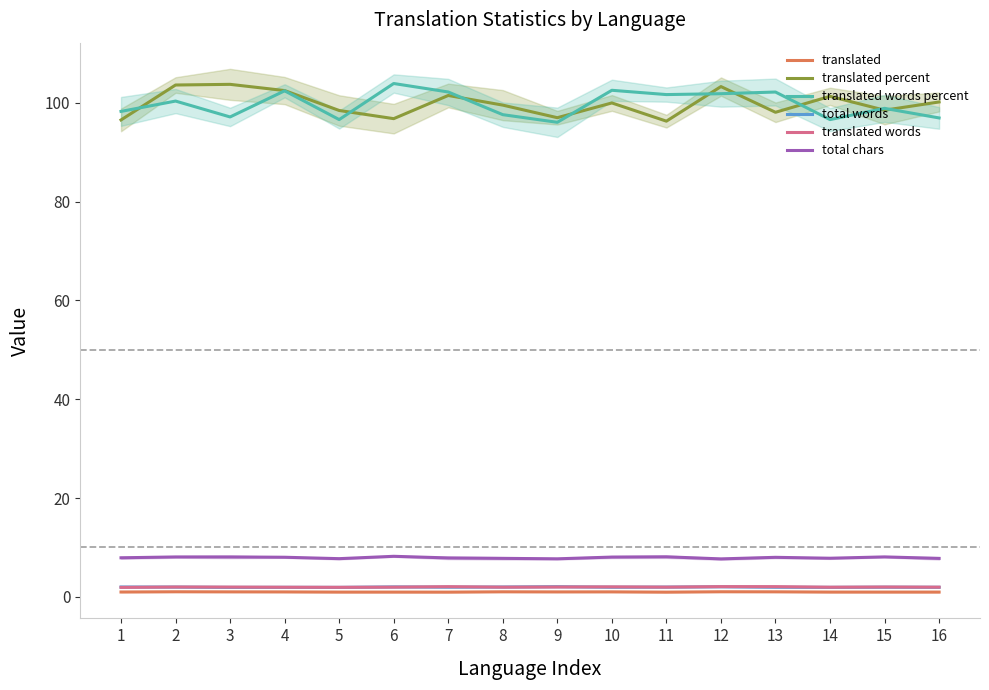

True or false: translated words percent has a value of 97.1 at 3.

True